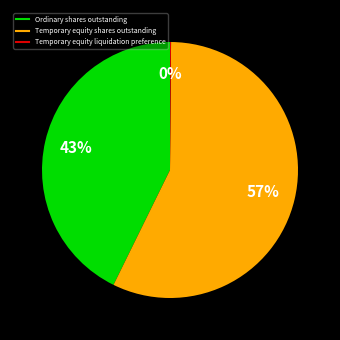

To the nearest percent, what portion does Temporary equity shares outstanding represent?

57%